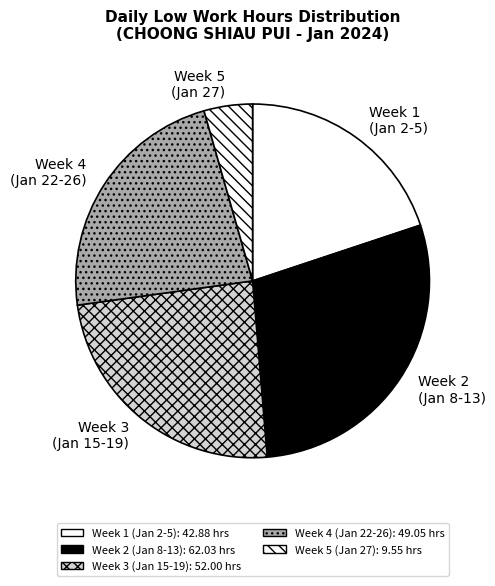

True or false: Week 3 (Jan 15-19) accounts for 13% of the total.

False